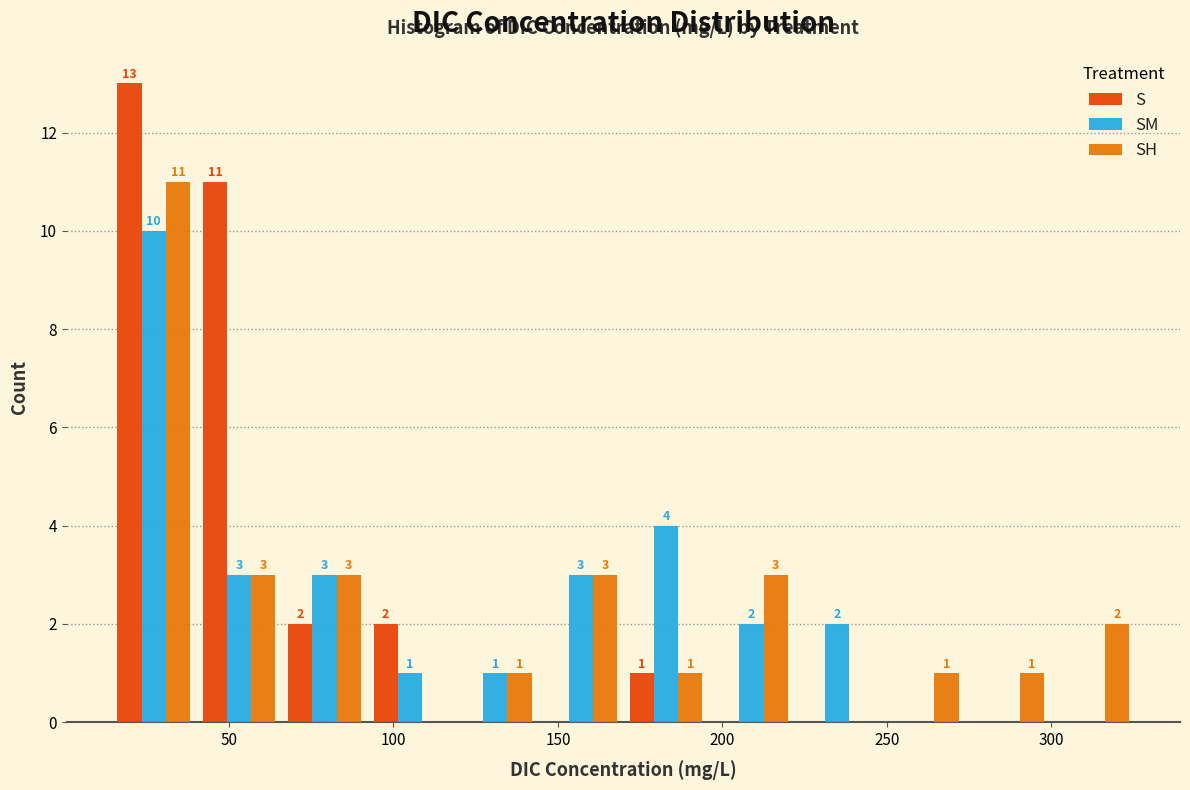

In the SH series, which range on the x-axis has the tallest bar?

15 to 40